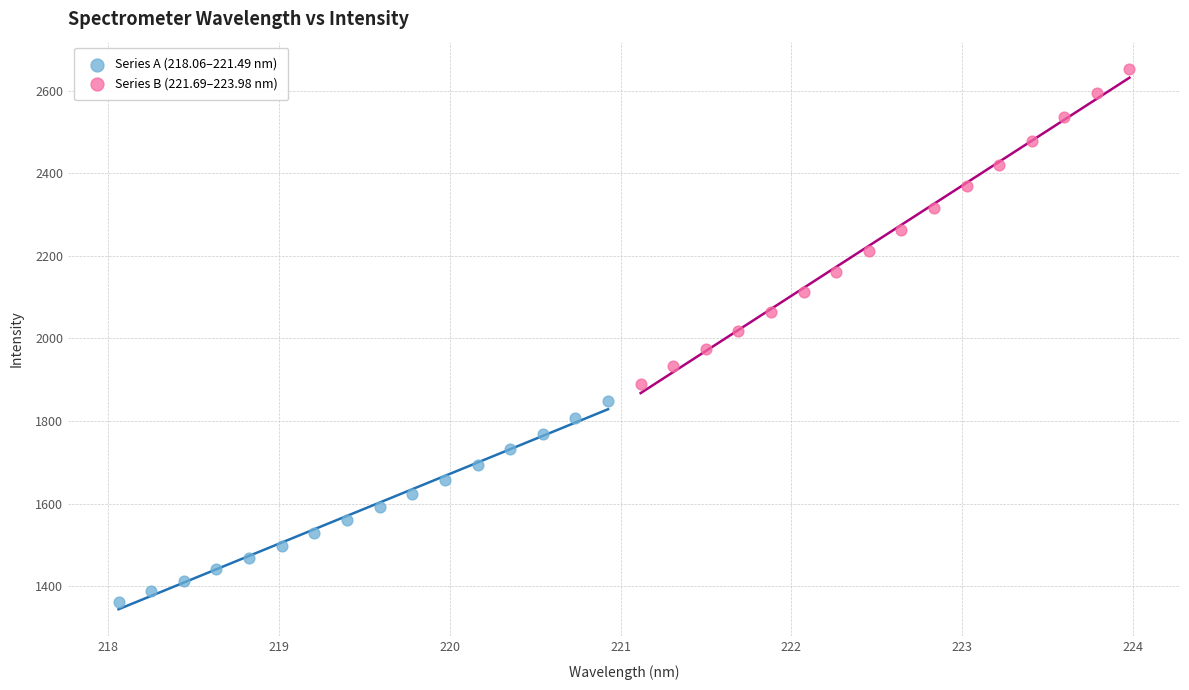

Which series has the widest spread of Y values?

Series B (221.69–223.98 nm)